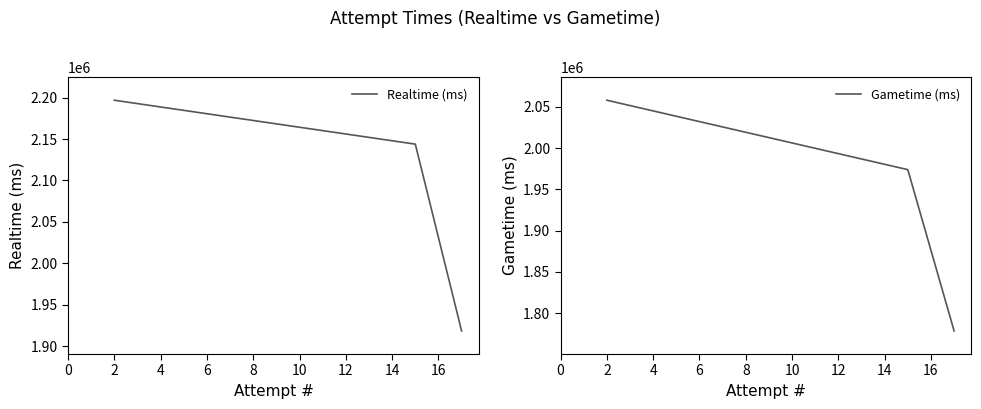

How many lines are shown in the chart?

2